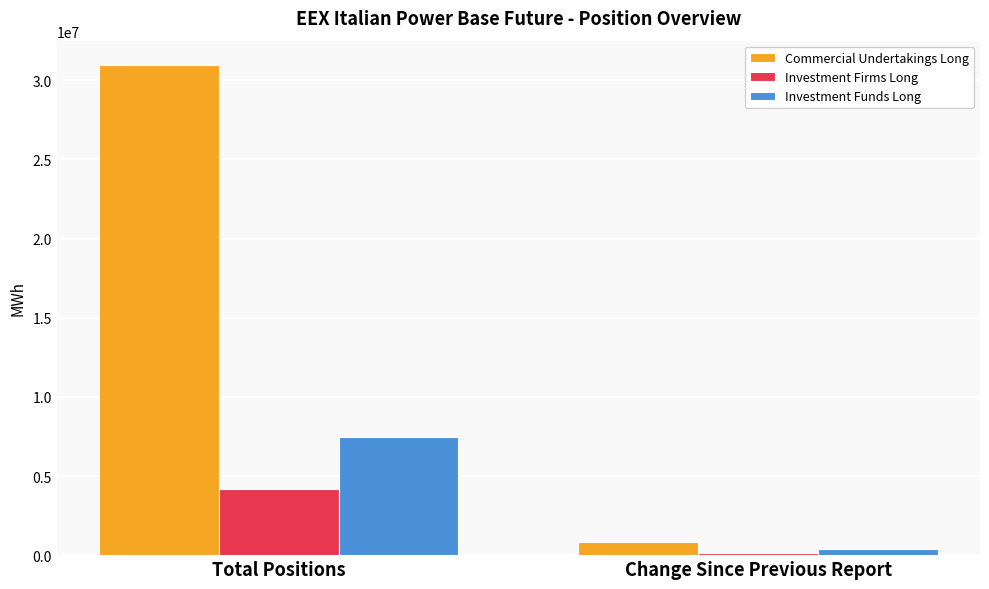

What is the label of the 1st bar from the left?

Total Positions